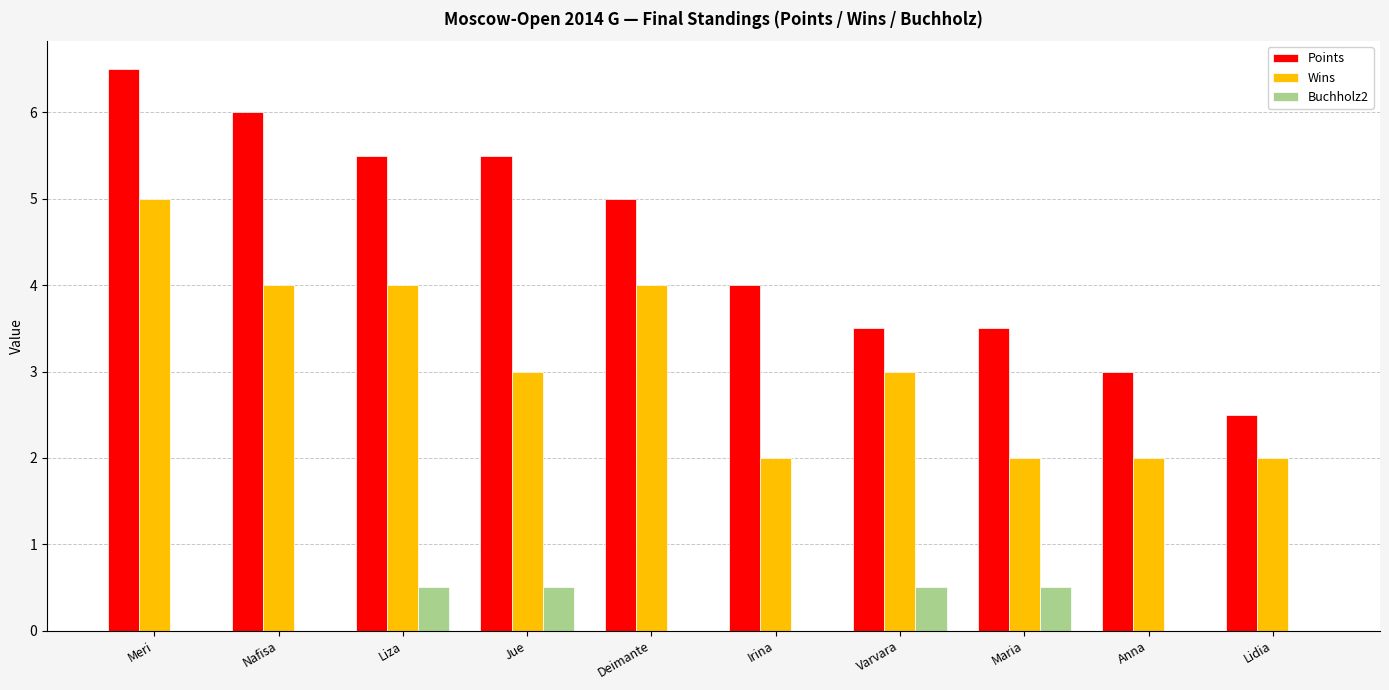

Which category has the highest value across all series?

Meri